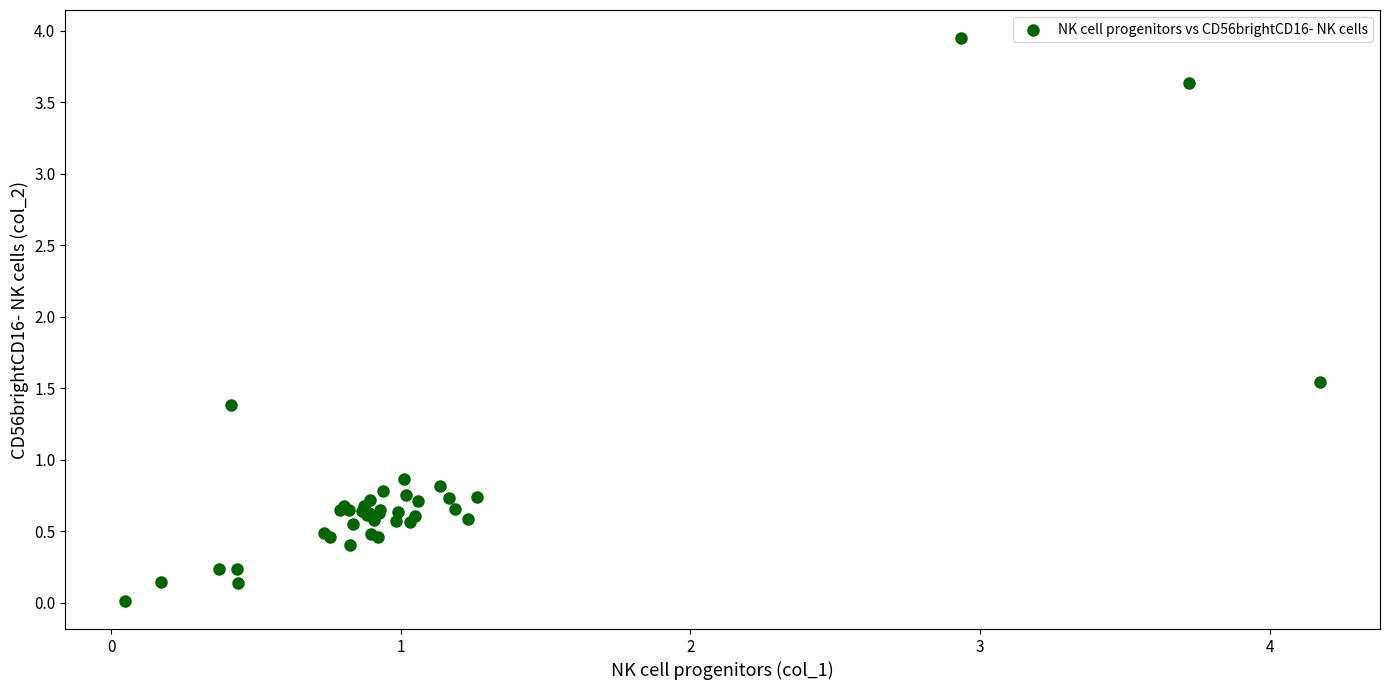

What Y value in the scatter plot is closest to 1?

0.9